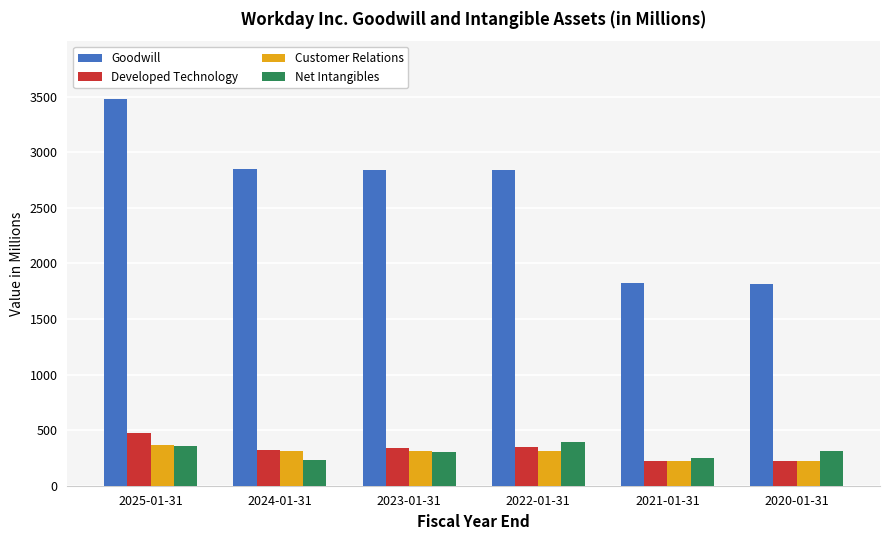

Between 2025-01-31 and 2024-01-31, which series saw the biggest shift?

Goodwill